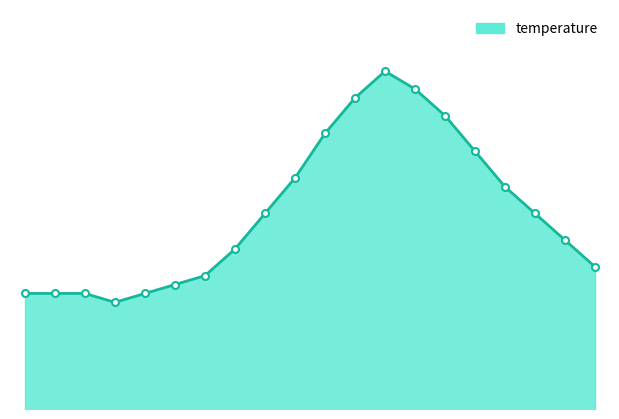

How many lines are shown in the chart?

1